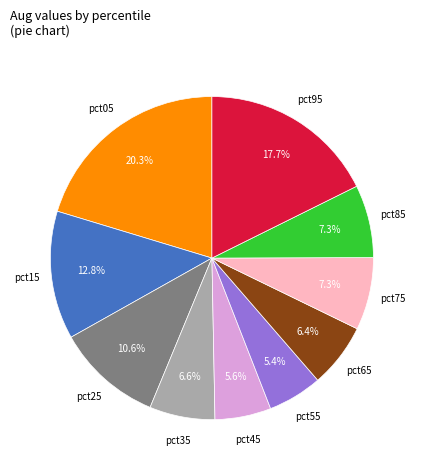

Is there a majority slice in this chart?

No